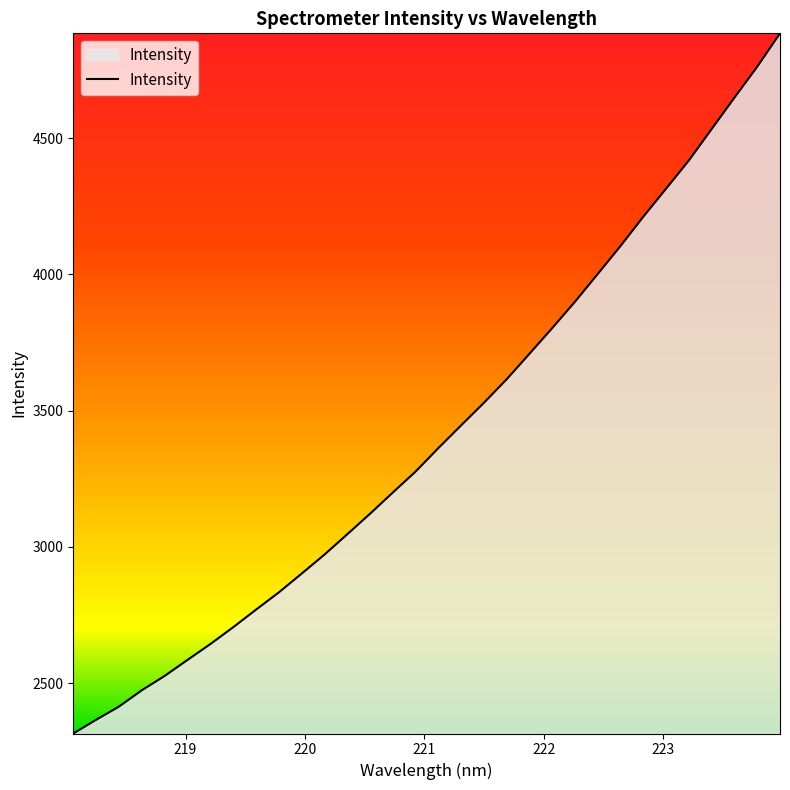

What is the smallest value displayed?

2315.2